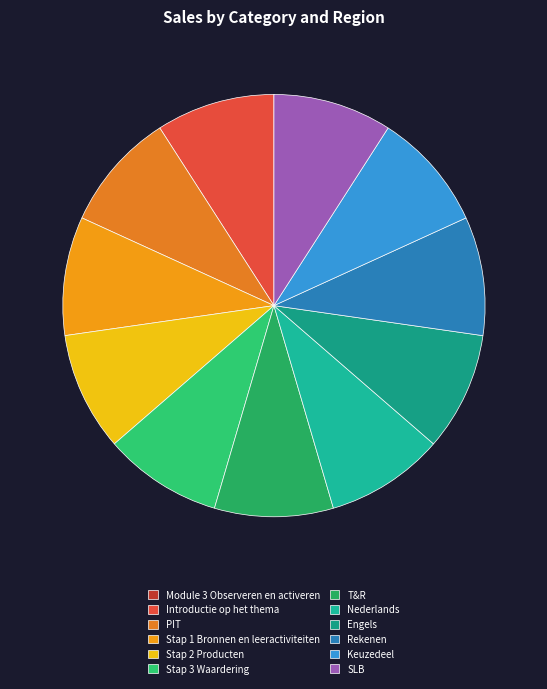

How much of the chart is everything except Module 3 Observeren en activeren?

100.0%